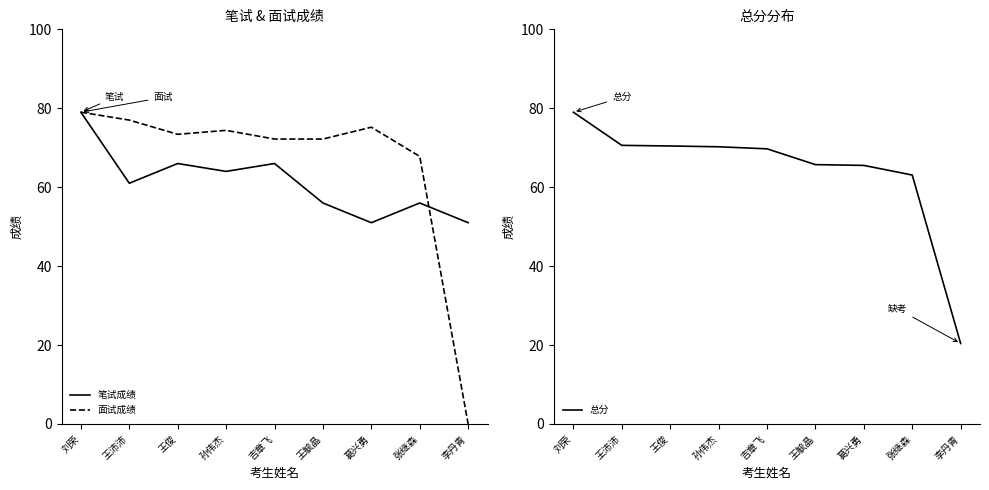

Reading right to left, extract all data points from this chart.

笔试成绩: 李丹青=51.0	张继森=56.0	葛兴勇=51.0	王毓晶=56.0	吉章飞=66.0	孙伟杰=64.0	王俊=66.0	王沛沛=61.0	刘荣=79.0
面试成绩: 李丹青=0.0	张继森=67.8	葛兴勇=75.2	王毓晶=72.2	吉章飞=72.2	孙伟杰=74.4	王俊=73.4	王沛沛=77.0	刘荣=79.0
总分: 李丹青=20.4	张继森=63.1	葛兴勇=65.5	王毓晶=65.7	吉章飞=69.7	孙伟杰=70.2	王俊=70.4	王沛沛=70.6	刘荣=79.0